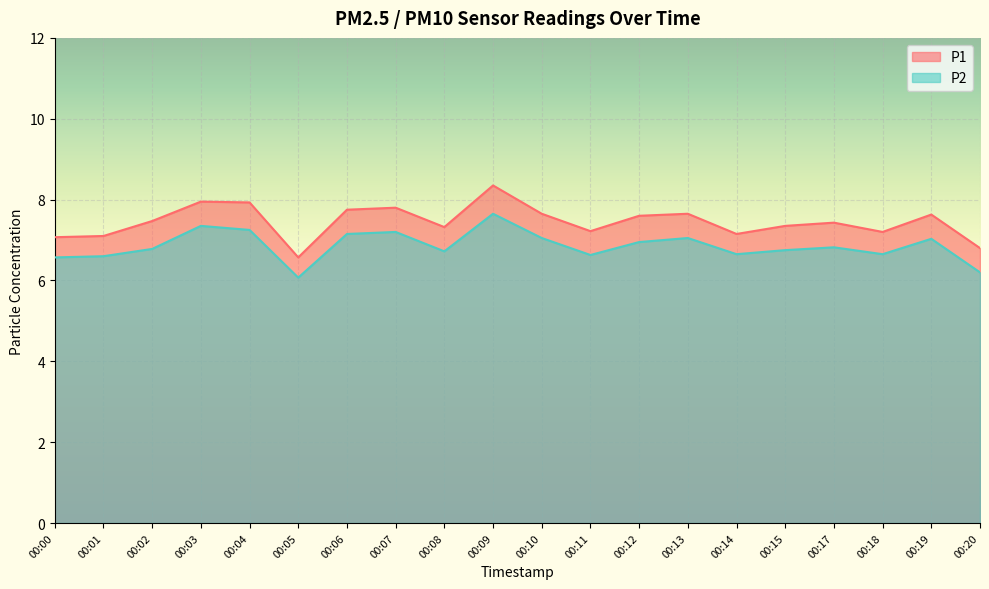

How many interior local peaks does the P2 series have?

6